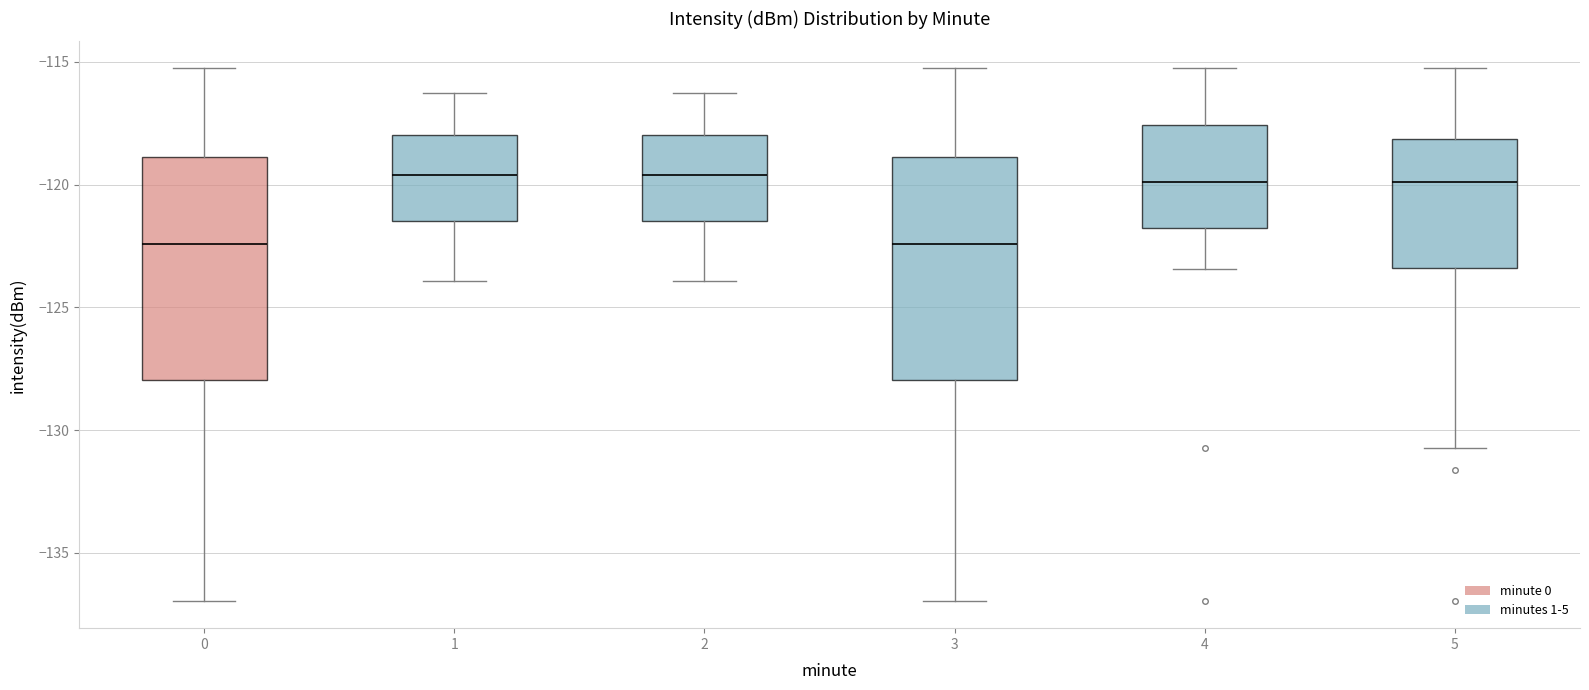

Reading left to right, read every box against the y-axis: the position of its median line, the range the box covers, and the ends of its whiskers. The values are not printed on the chart, so give them approximately, as read against the axis.

0: median -122.5, box -128.0 to -119.0, whiskers -137.0 to -115.5
1: median -119.5, box -121.5 to -118.0, whiskers -124.0 to -116.5
2: median -119.5, box -121.5 to -118.0, whiskers -124.0 to -116.5
3: median -122.5, box -128.0 to -119.0, whiskers -137.0 to -115.5
4: median -120.0, box -122.0 to -117.5, whiskers -123.5 to -115.5
5: median -120.0, box -123.5 to -118.0, whiskers -130.5 to -115.5